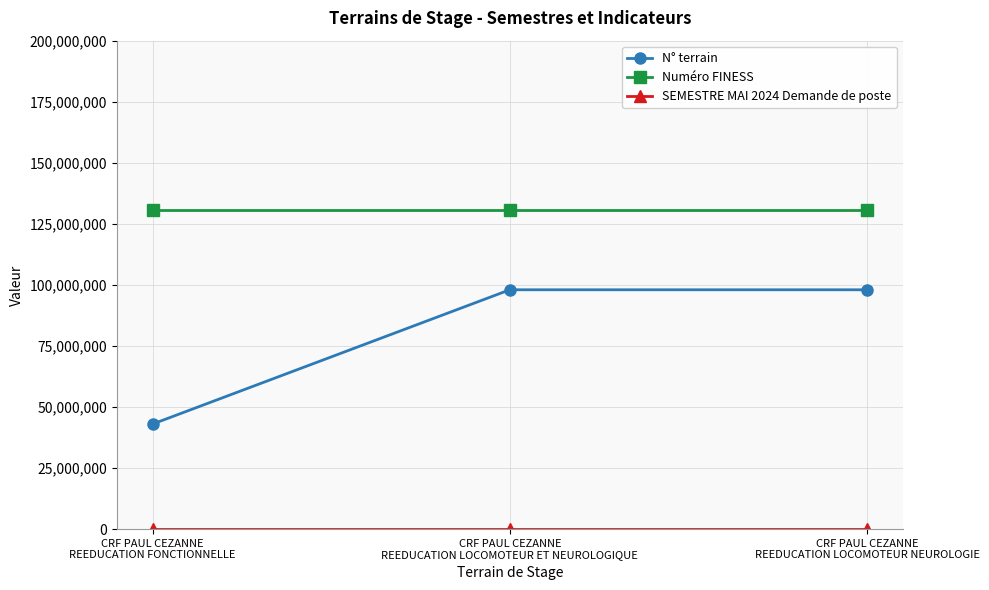

What is the maximum value shown in the chart?

130786932